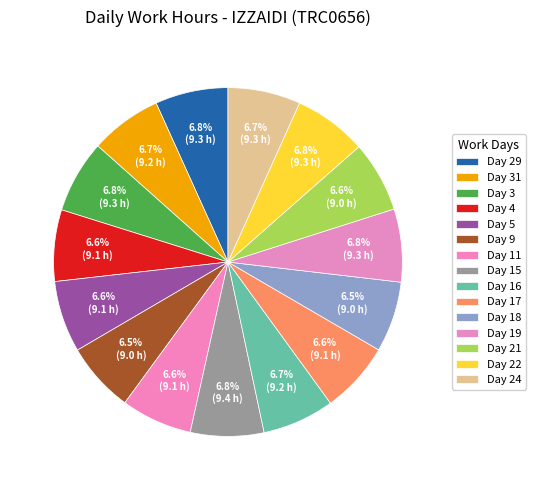

To the nearest percent, what portion does Day 21 represent?

7%